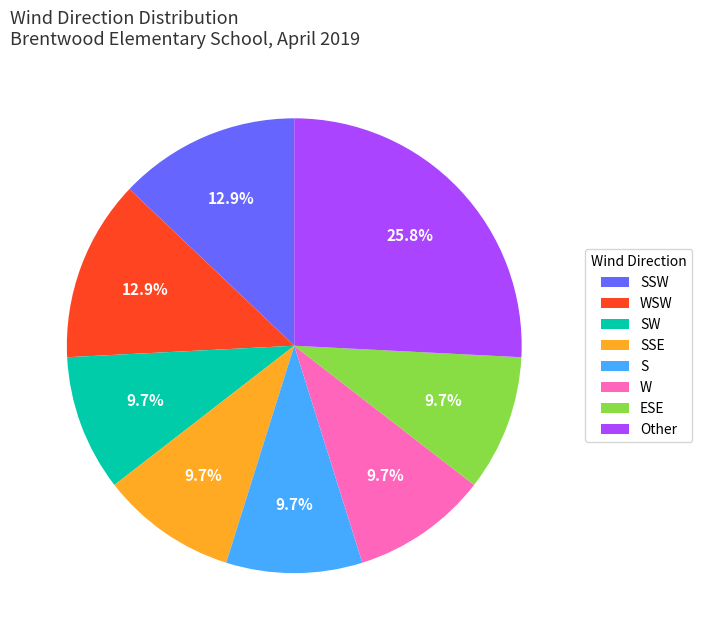

Which category has the biggest portion of the pie?

Other